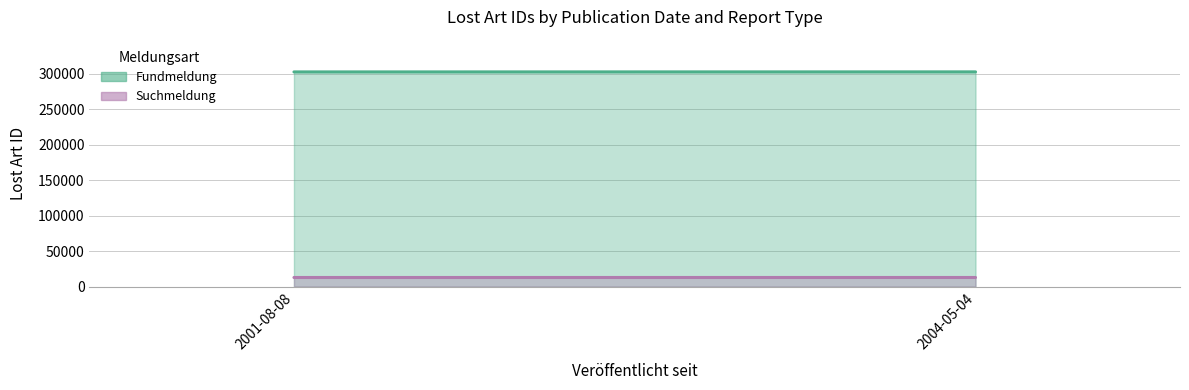

Is it true that Fundmeldung equals 302245 at 2001-08-08?

True